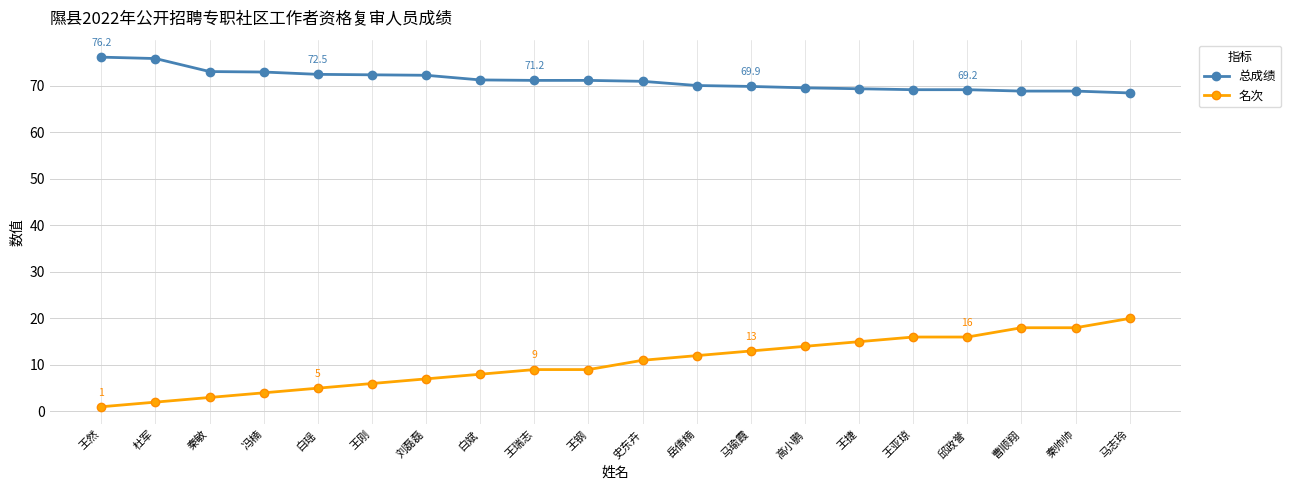

True or false: 总成绩 has a value of 72.4 at 王刚.

True